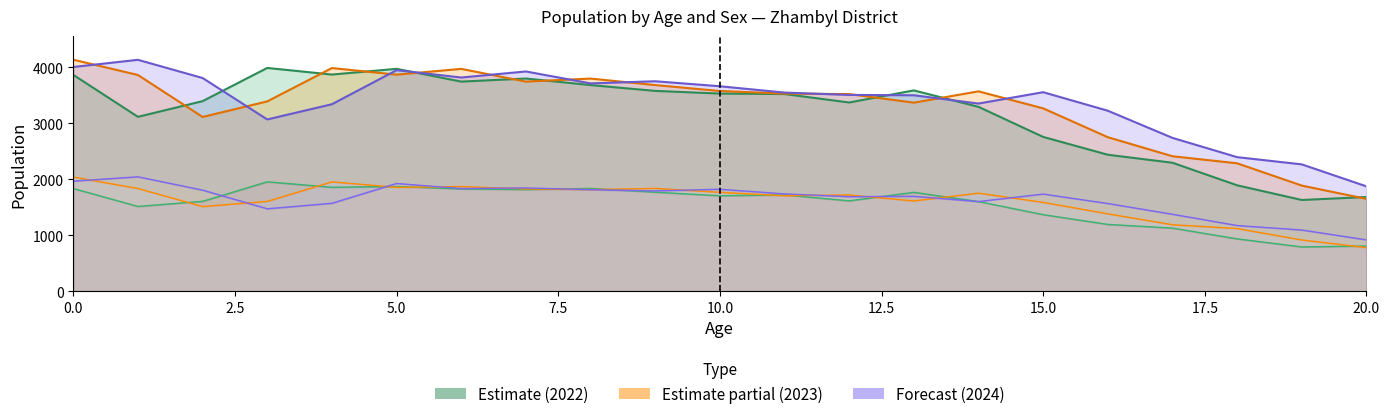

Rank the series at 19 from highest to lowest value.

Males_2024, Males_2023, Males_2022, Females_2024, Females_2023, Females_2022